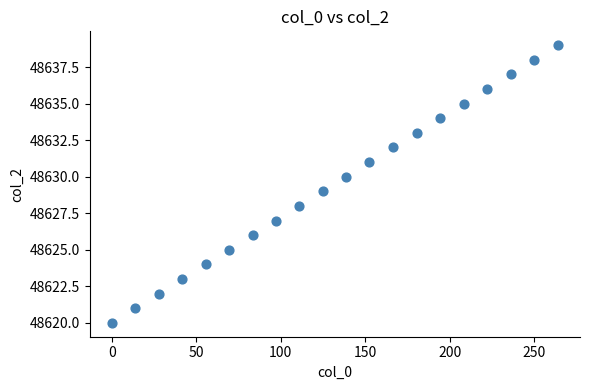

What is the range of Y values (max minus min)?

19